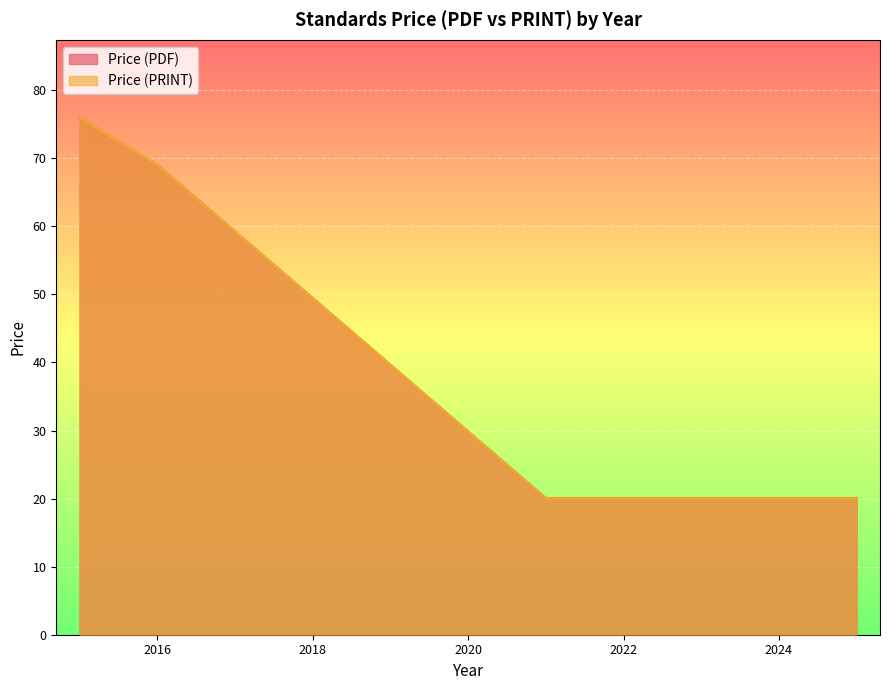

Rank the series by their maximum value, from lowest to highest.

Price (PDF), Price (PRINT)